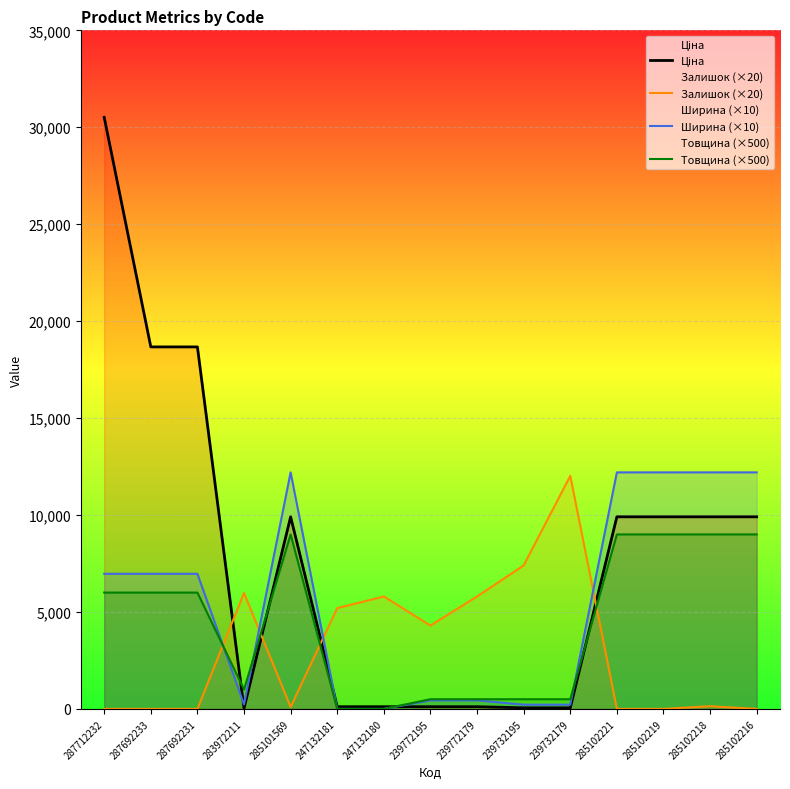

The Ширина (×10) series shows 21779.0 at 285102218. True or false?

False